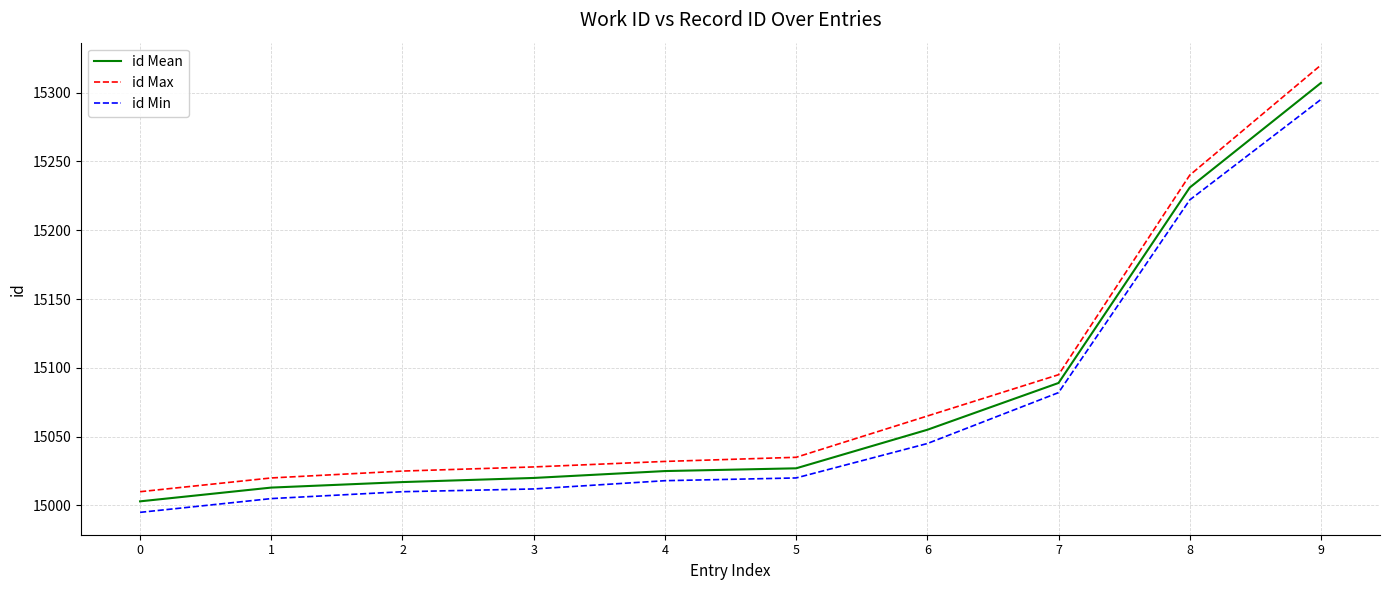

True or false: id Max and id Min intersect in this chart.

False